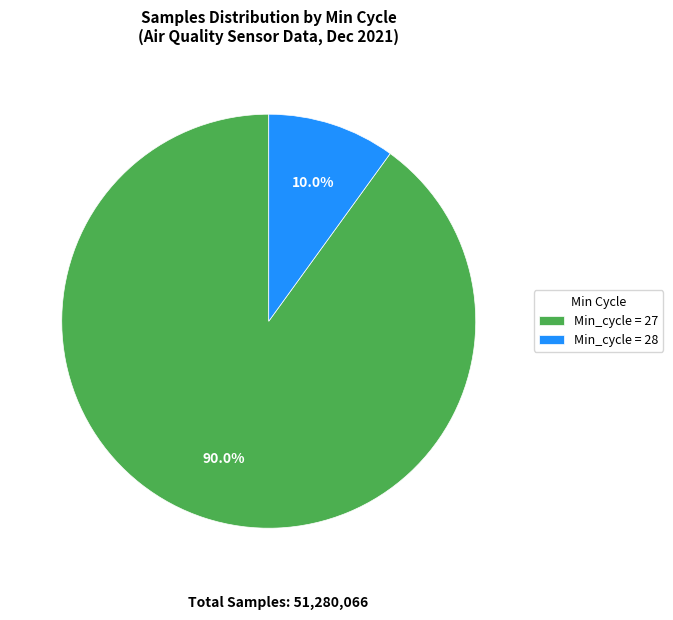

Is there any slice that represents more than half of the pie?

Yes